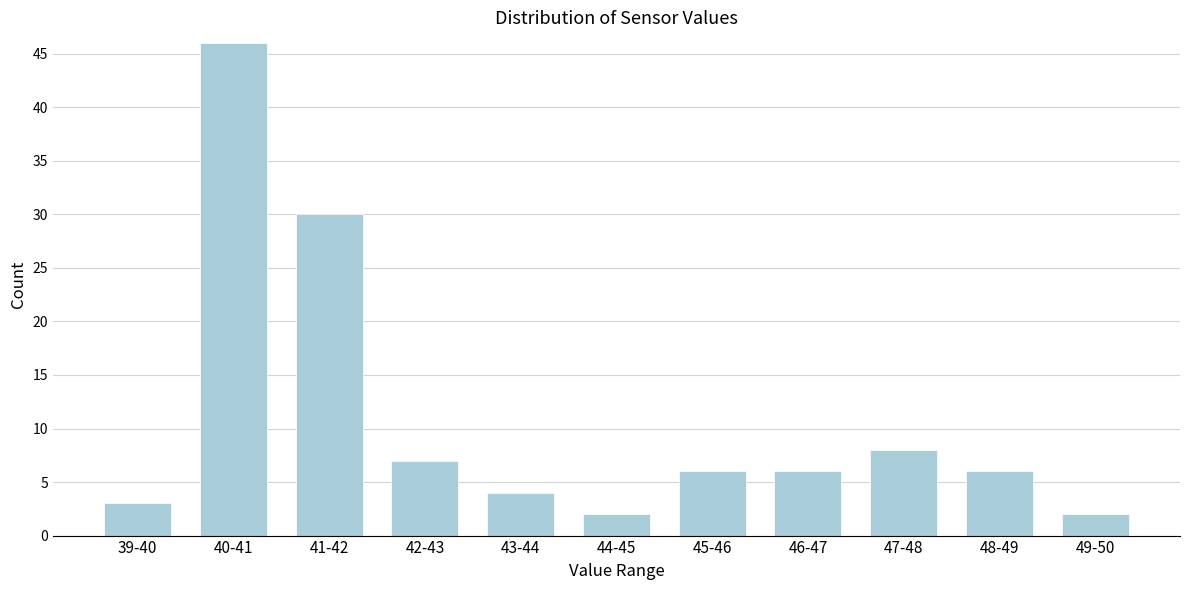

Reading left to right, extract all data points from this chart.

3	46	30	7	4	2	6	6	8	6	2